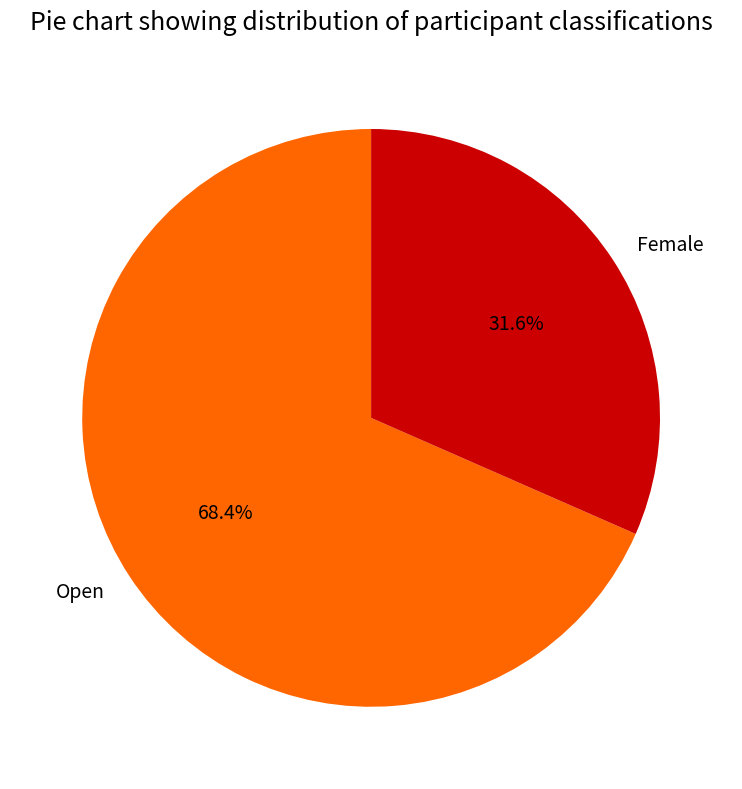

To the nearest percent, what is the difference between the Open and Female slice percentages?

37%